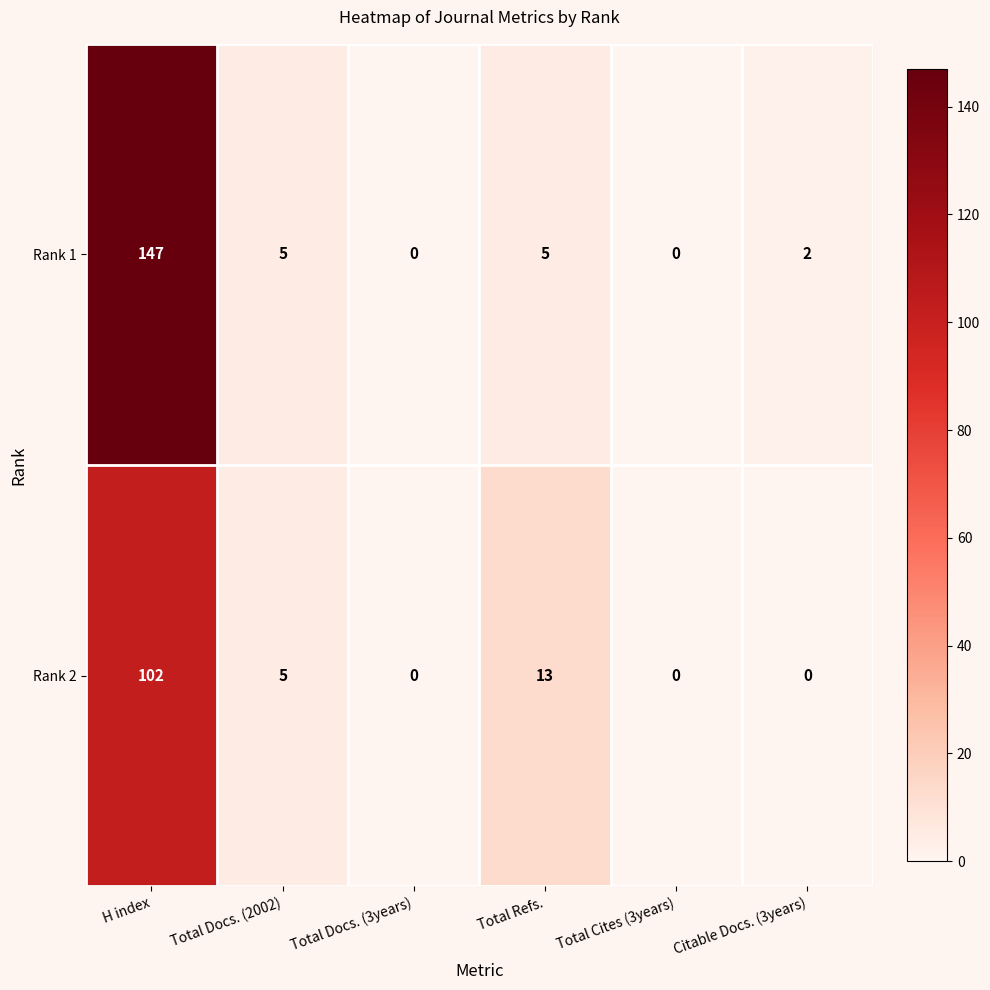

Which label corresponds to the largest value in the chart?

H index